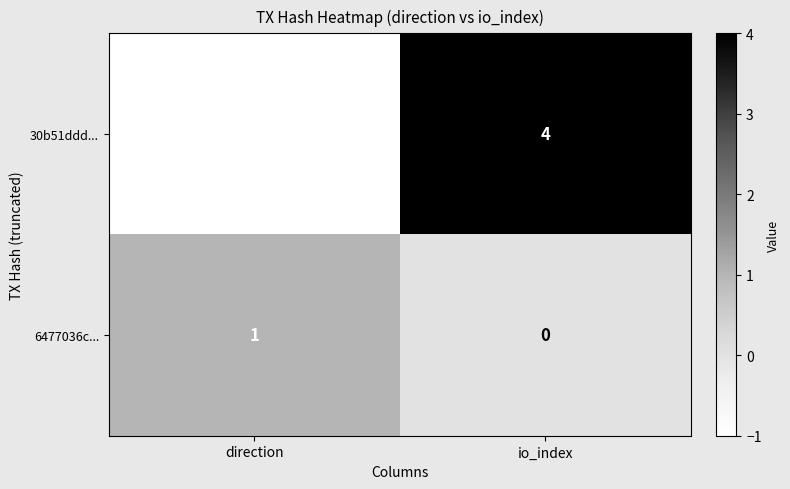

True or false: 30b51ddd... has a value of -1 at direction.

True